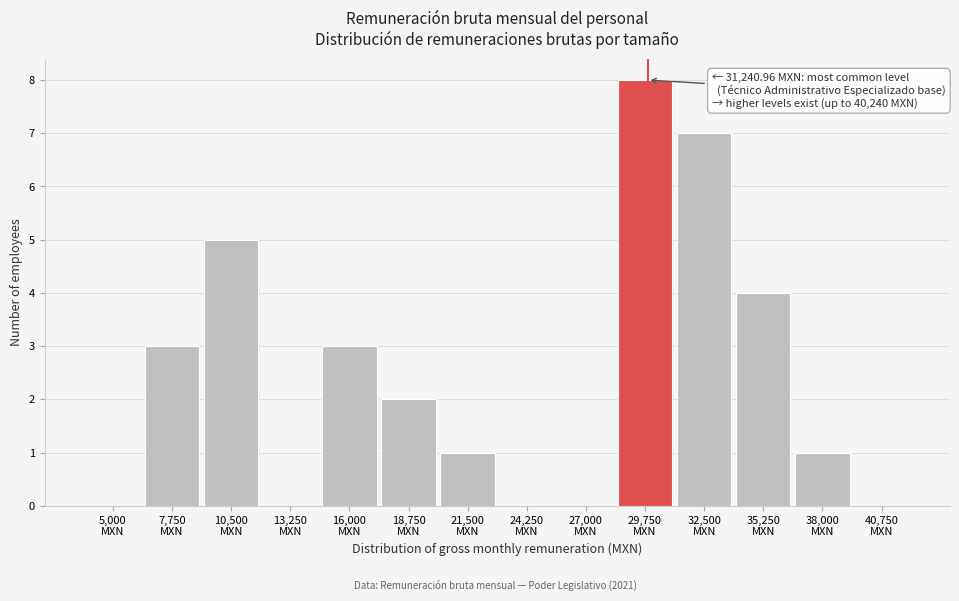

What is the sum of all values?

34